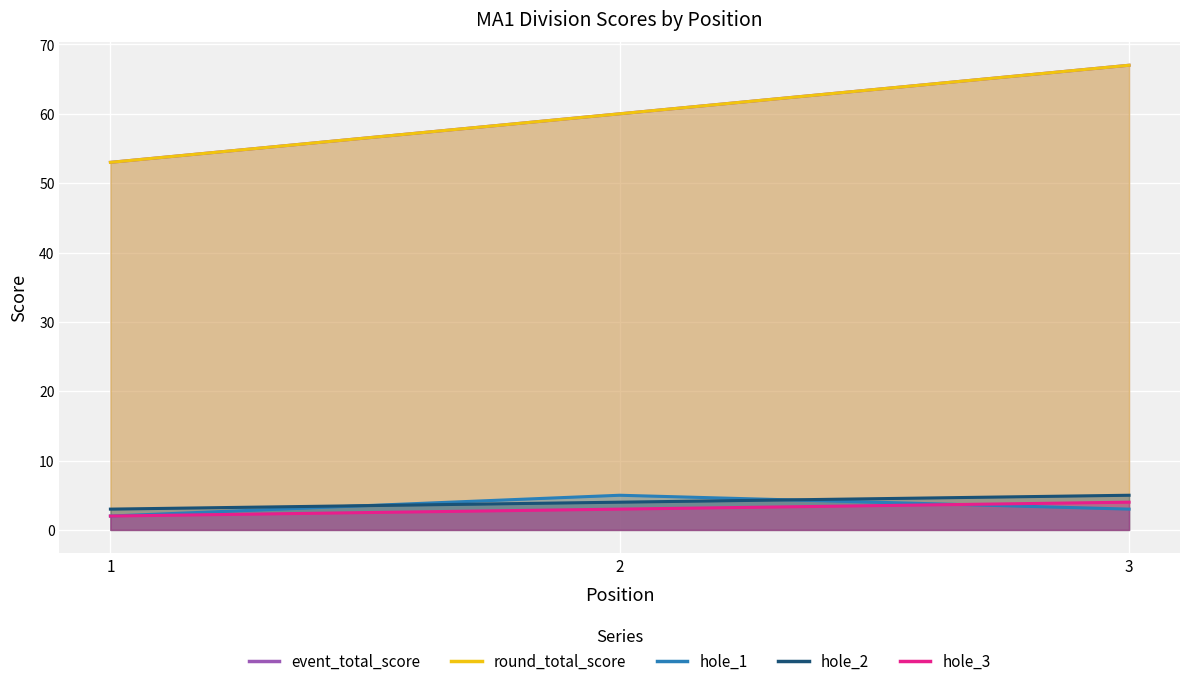

What is the value of the hole_1 point at the 2nd from the left?

5